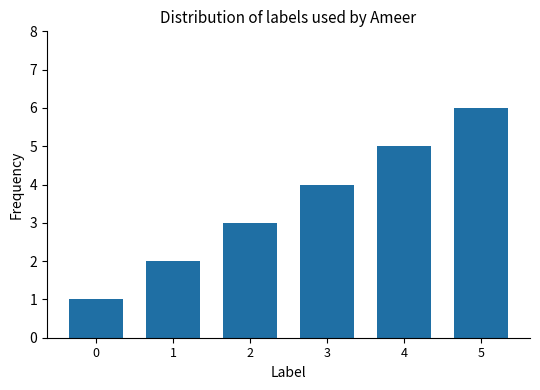

What is the sum of all values?

21